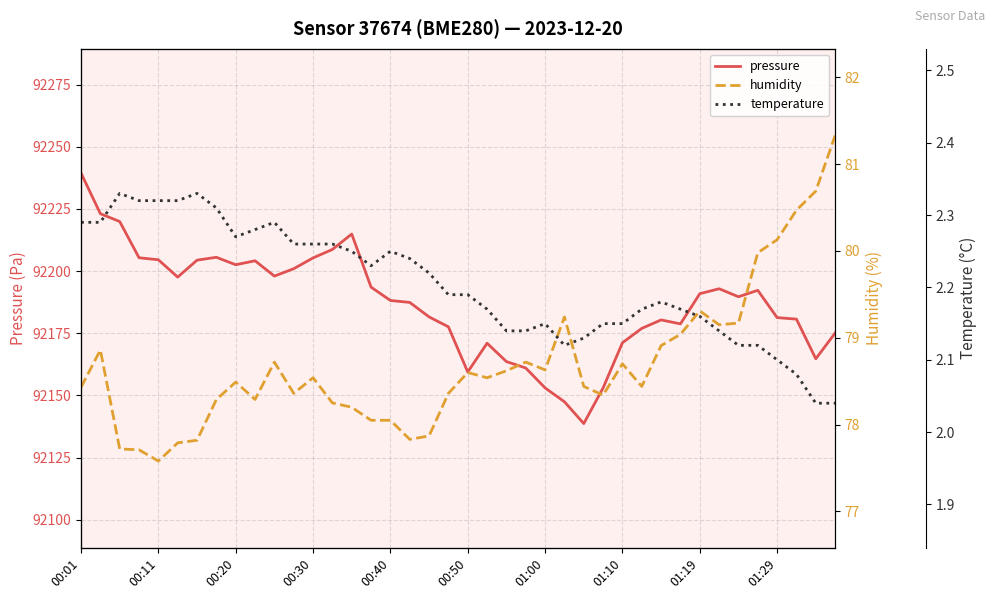

What is the value of the pressure point at the 19th from the left?

92181.6